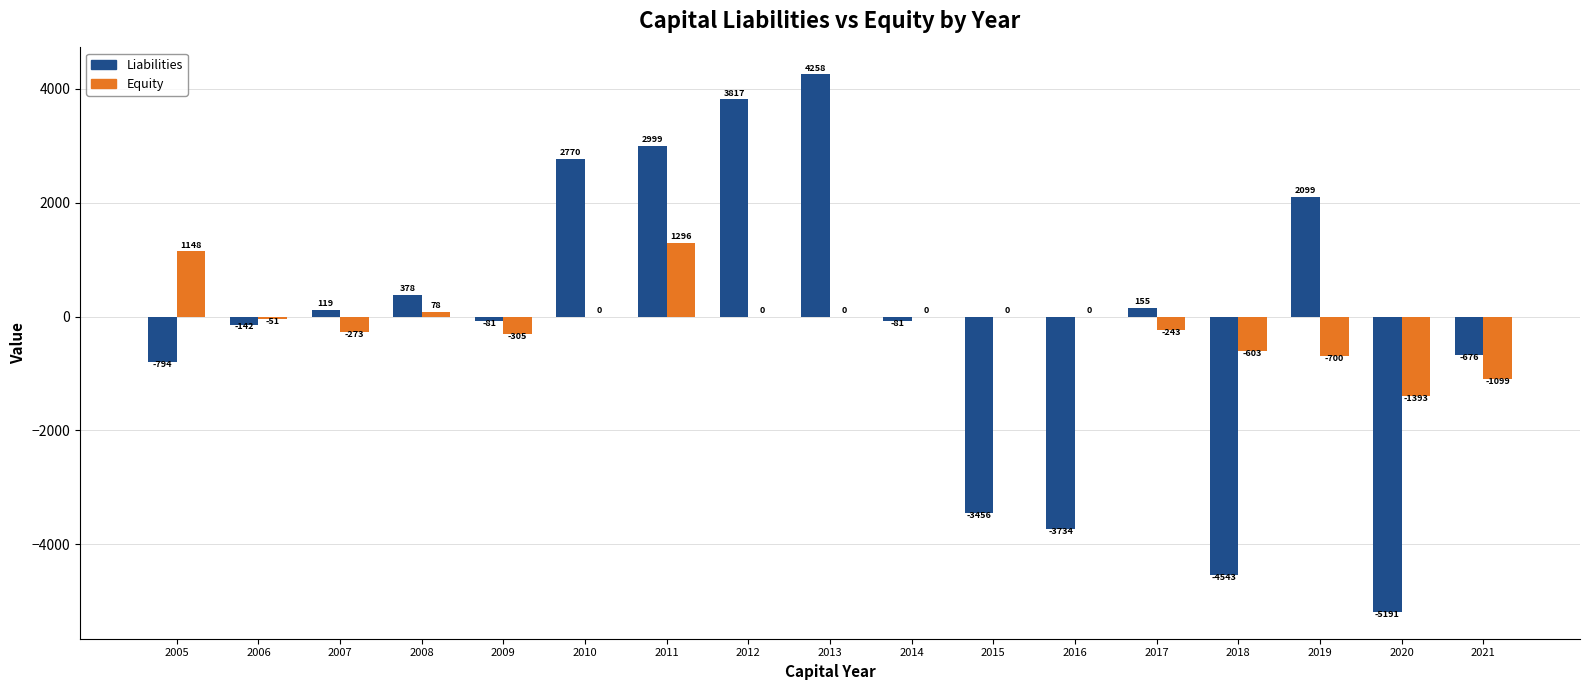

Is it true that Liabilities equals 2999.5 at 2011?

True